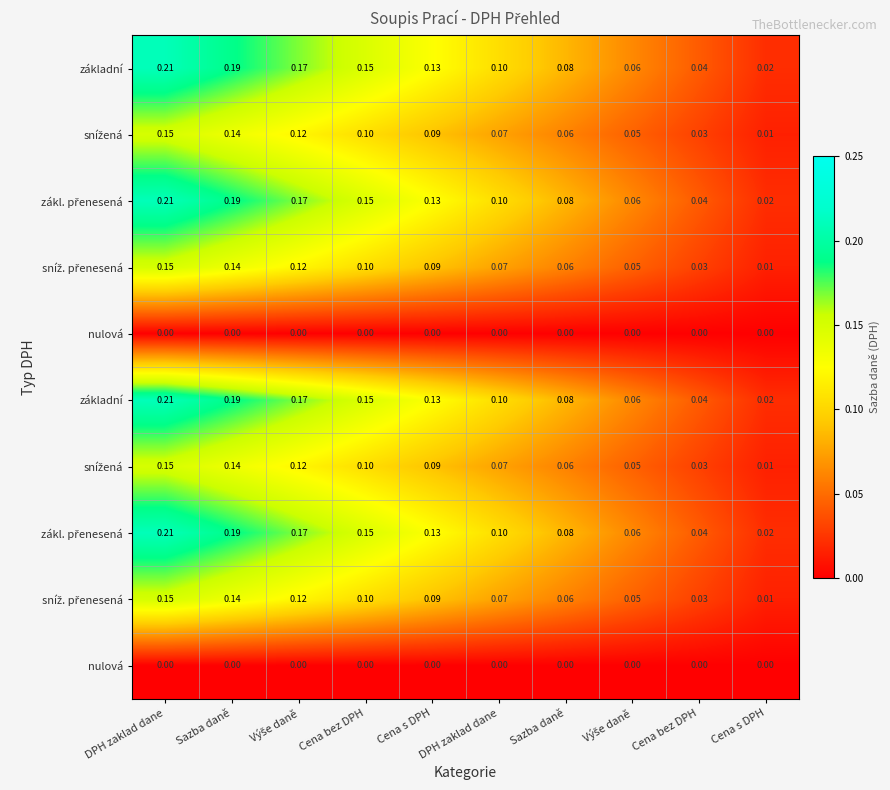

How many data points does each series have?

10